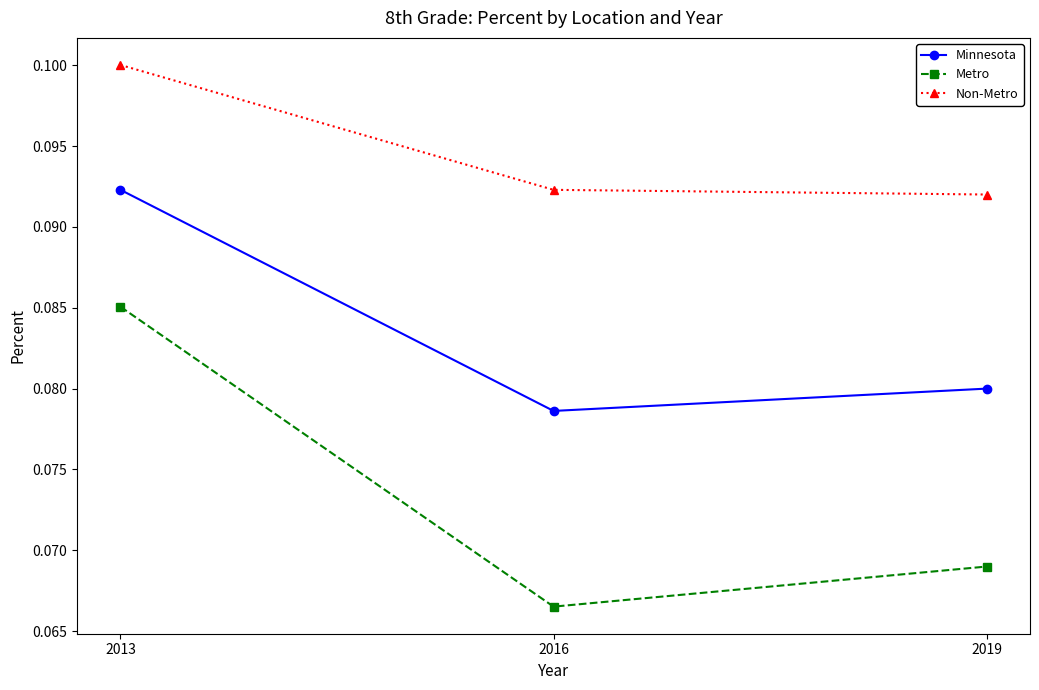

Is this an area chart (filled region under the line)?

No